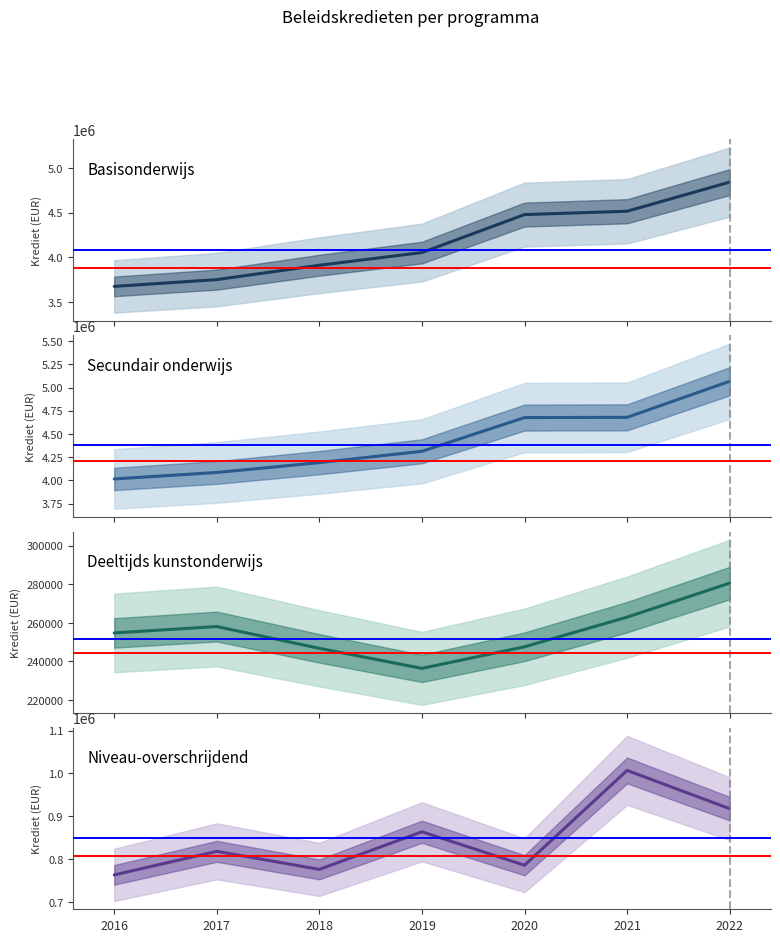

Where does the Niveau-overschrijdend series first go above 817859?

2019